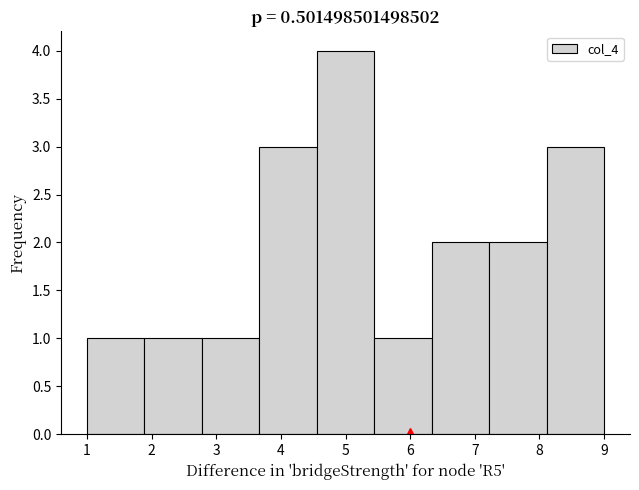

Over which range of the x-axis is the bar tallest?

4.6 to 5.4